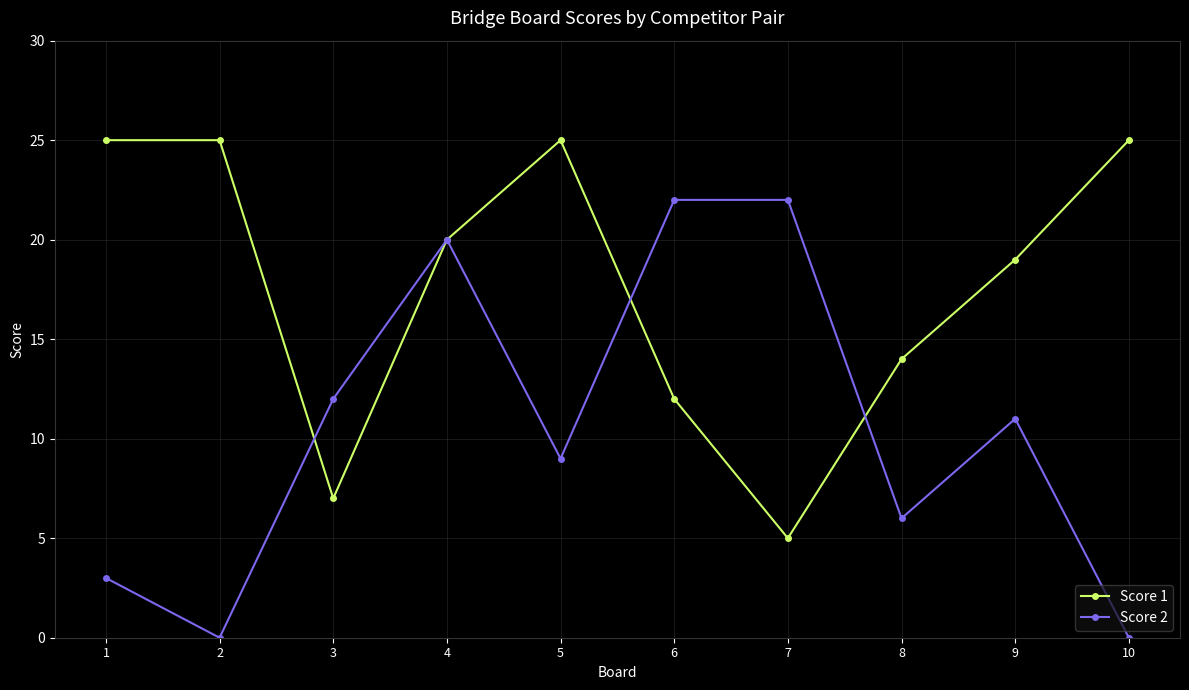

What is the total value across all series at 10?

25